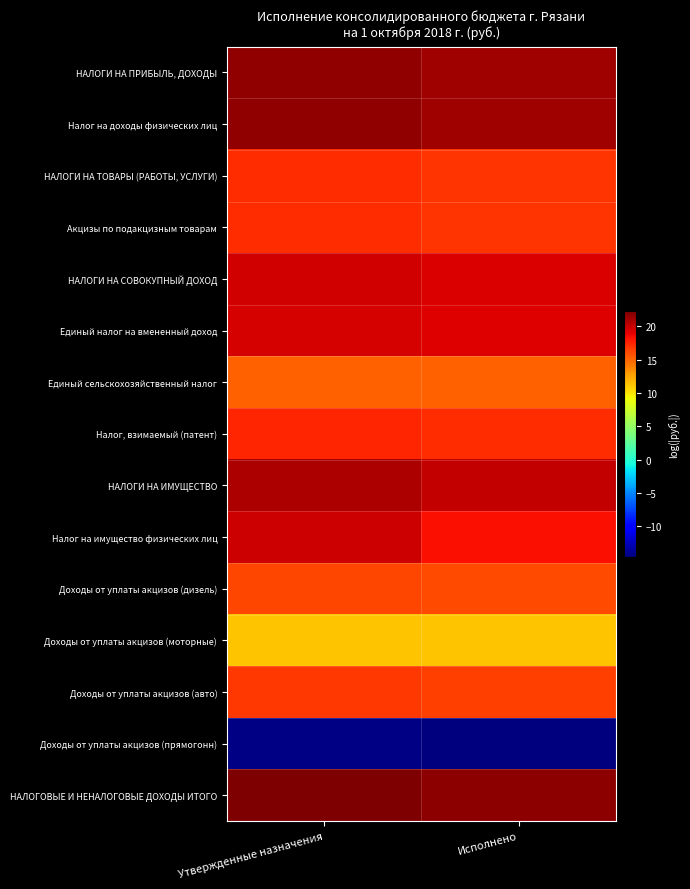

Which series changed the most between Утвержденные назначения and Исполнено?

Налог на имущество физических лиц